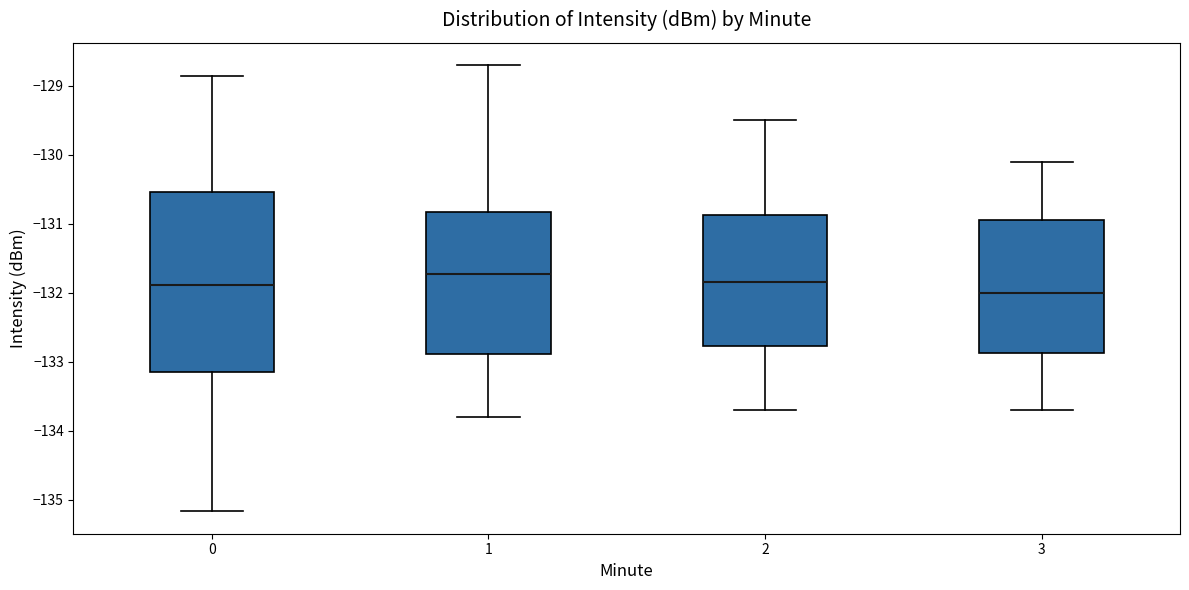

Where does the median line of the box at x = 1 sit on the y-axis? The values are not printed on the chart, so give them approximately, as read against the axis.

-131.7